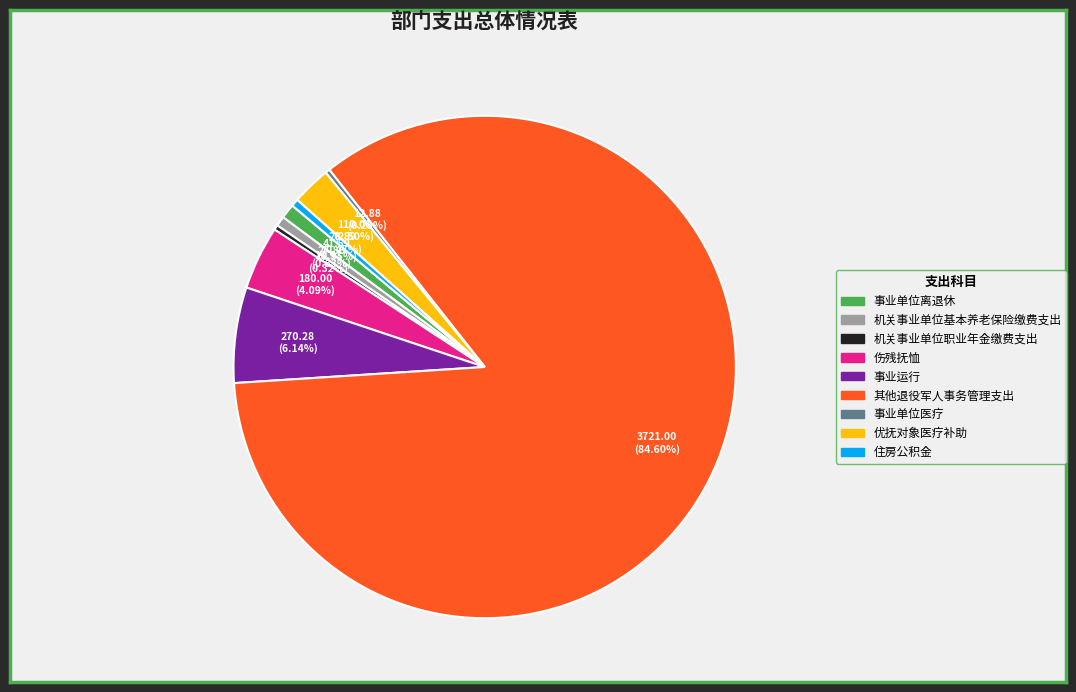

Count the number of slices in the pie.

9